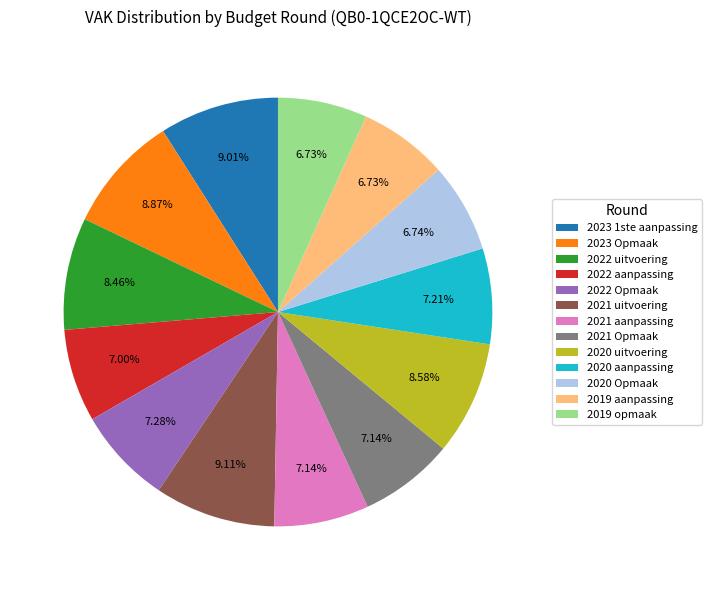

What is the total percentage of 2022 aanpassing and 2020 uitvoering?

15.6%